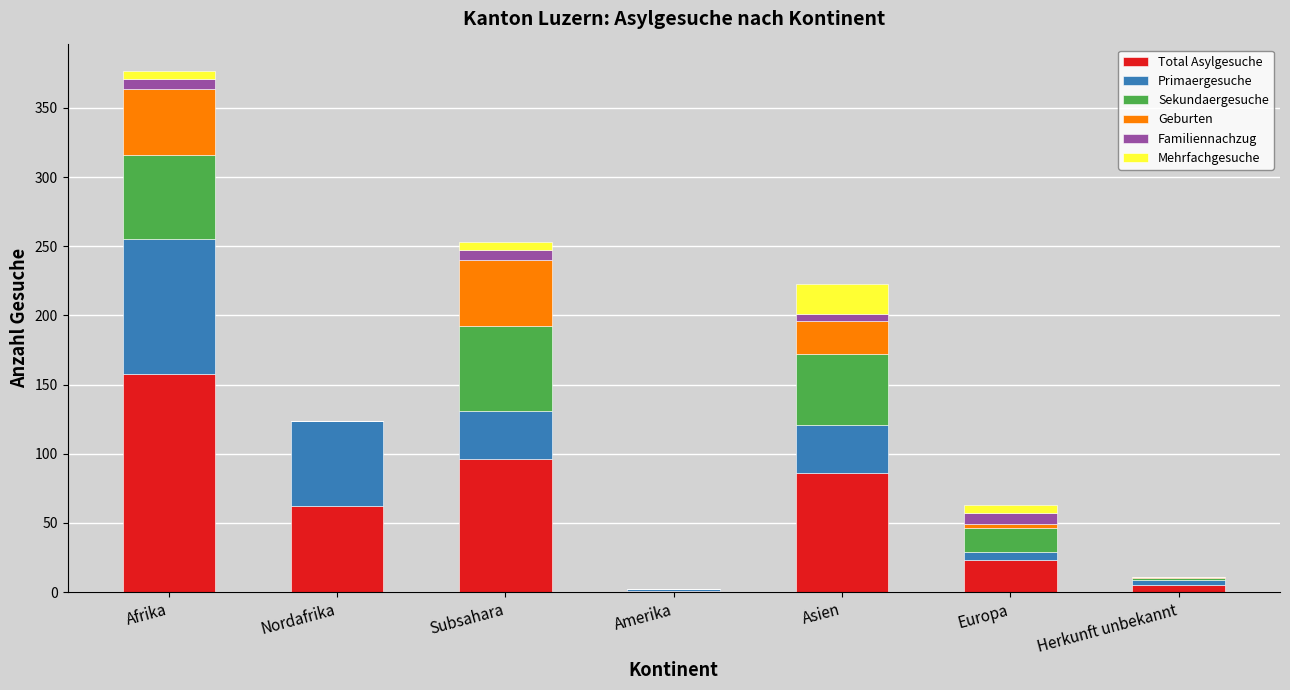

How many series are shown in this chart?

6